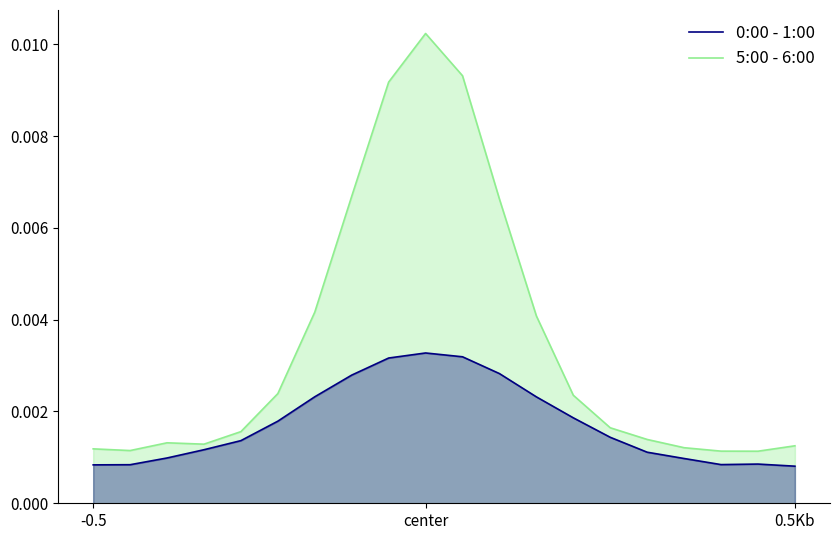

Is it true that 5:00 - 6:00 equals 0.0 at 13?

False